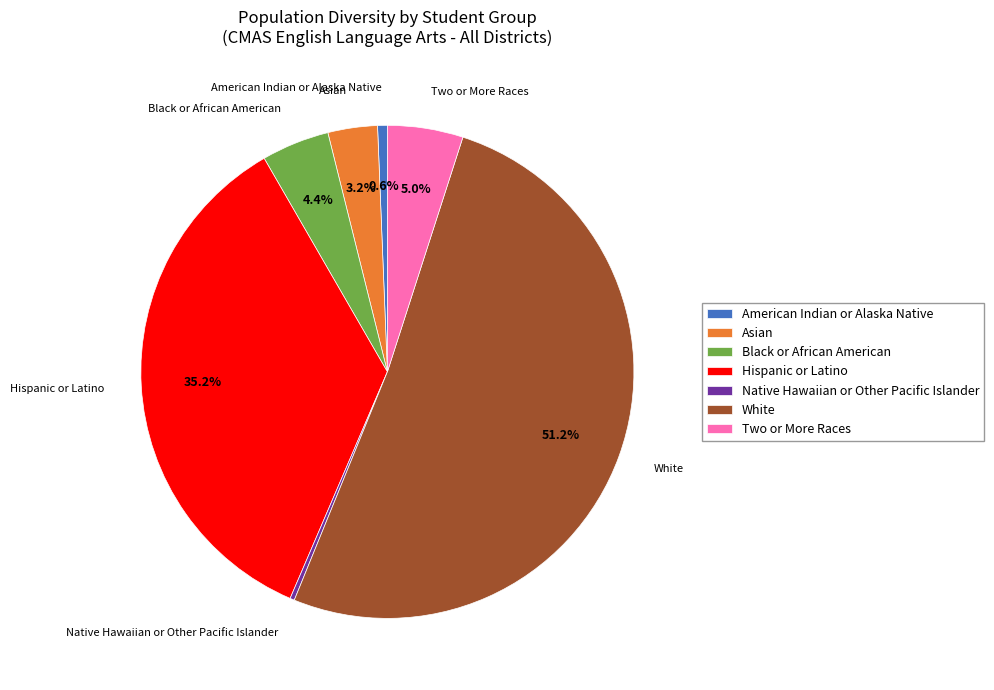

How many slices are in this pie chart?

7